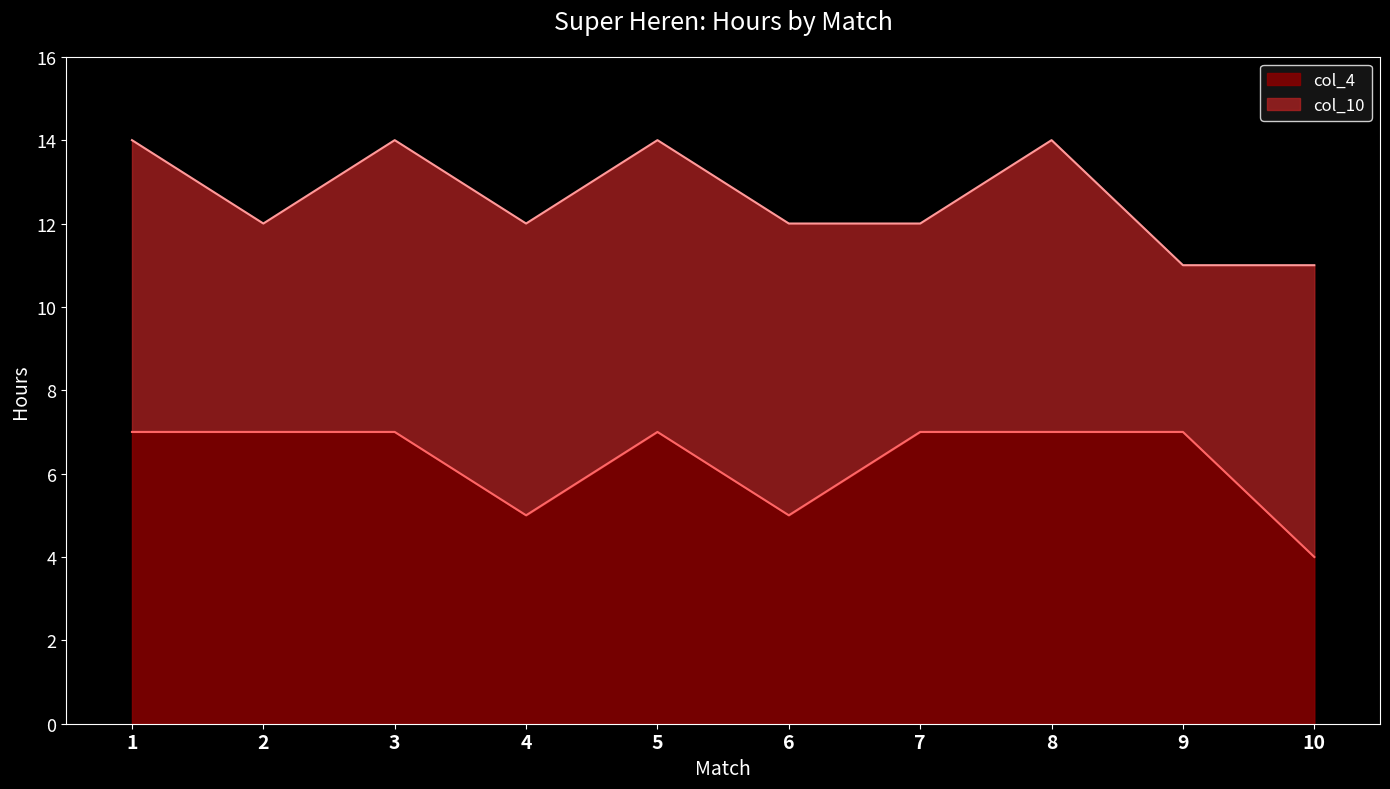

How many lines are shown in the chart?

2